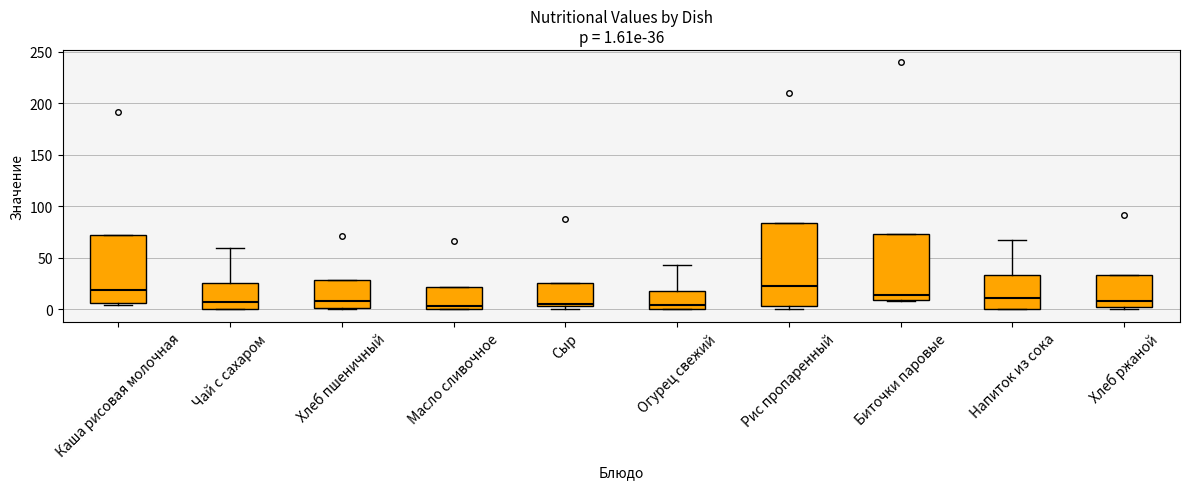

Which box is the tallest, from its lower edge to its upper edge?

Рис пропаренный